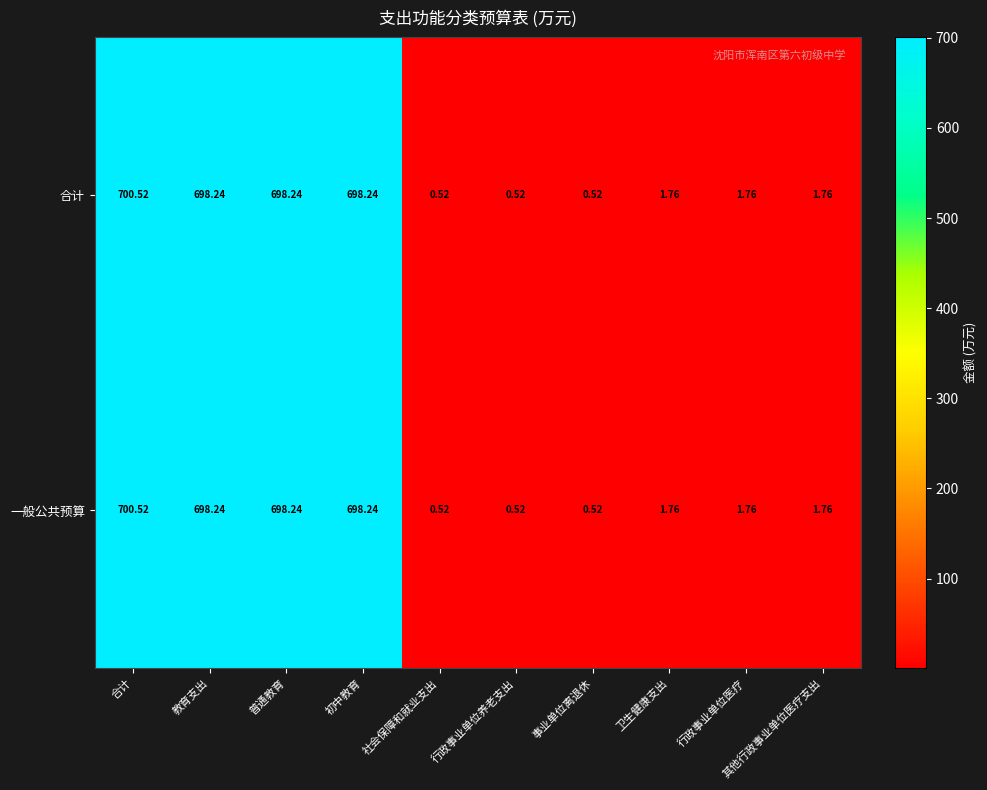

What is the maximum value shown in the chart?

700.5